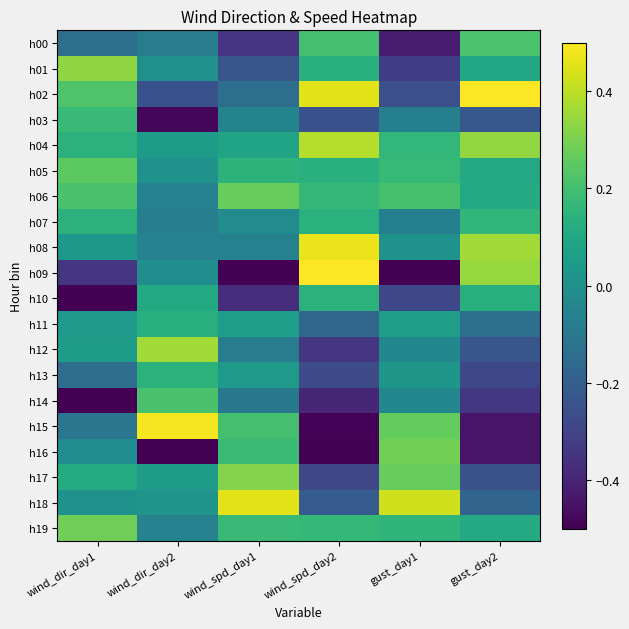

Rank the series at wind_spd_day2 from highest to lowest value.

h09, h08, h02, h04, h00, h06, h19, h10, h07, h01, h05, h11, h18, h03, h13, h17, h12, h14, h15, h16